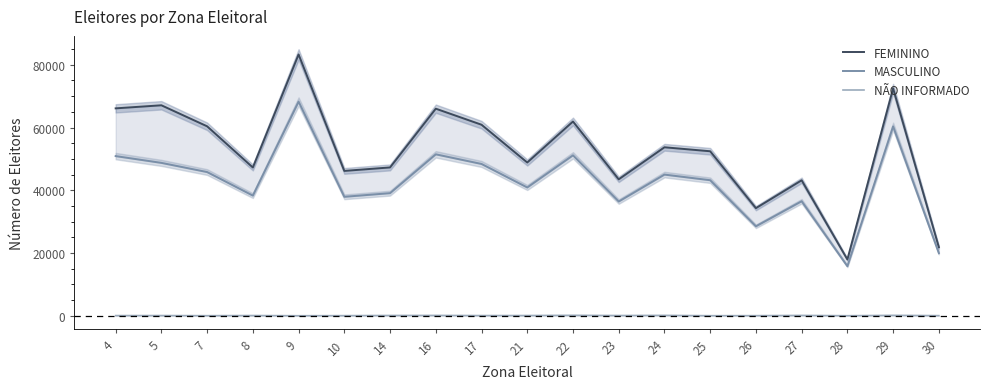

At which category does the chart reach its peak across all series?

9